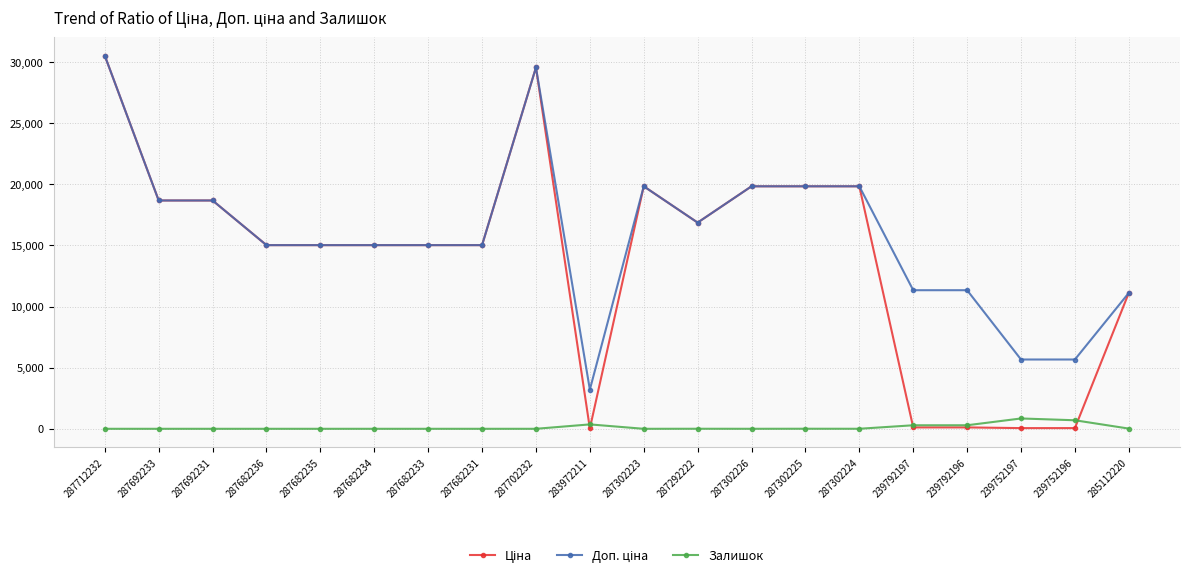

Count the number of categories in the chart.

20